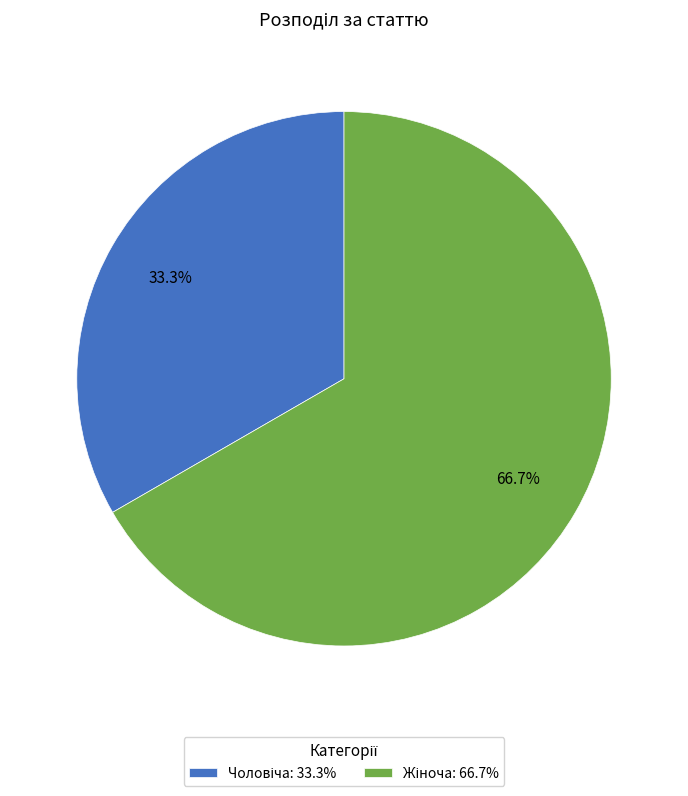

Is there any slice that represents more than half of the pie?

Yes